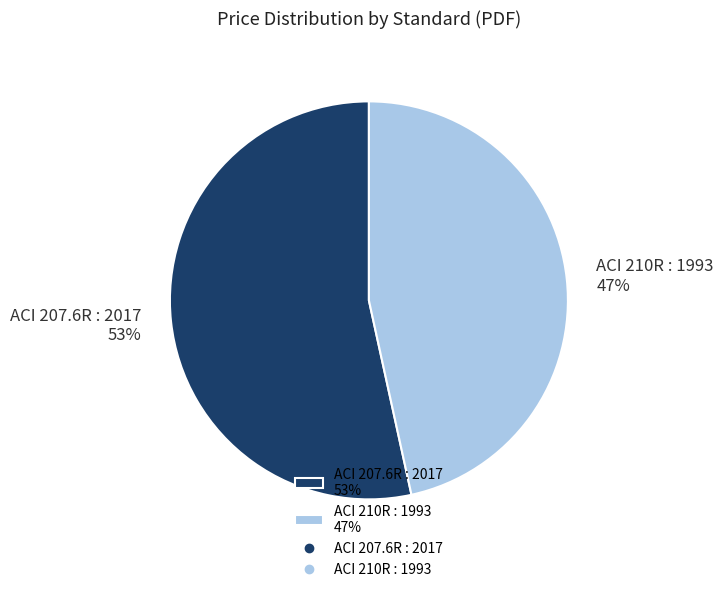

To the nearest percent, what is the average slice percentage?

50%